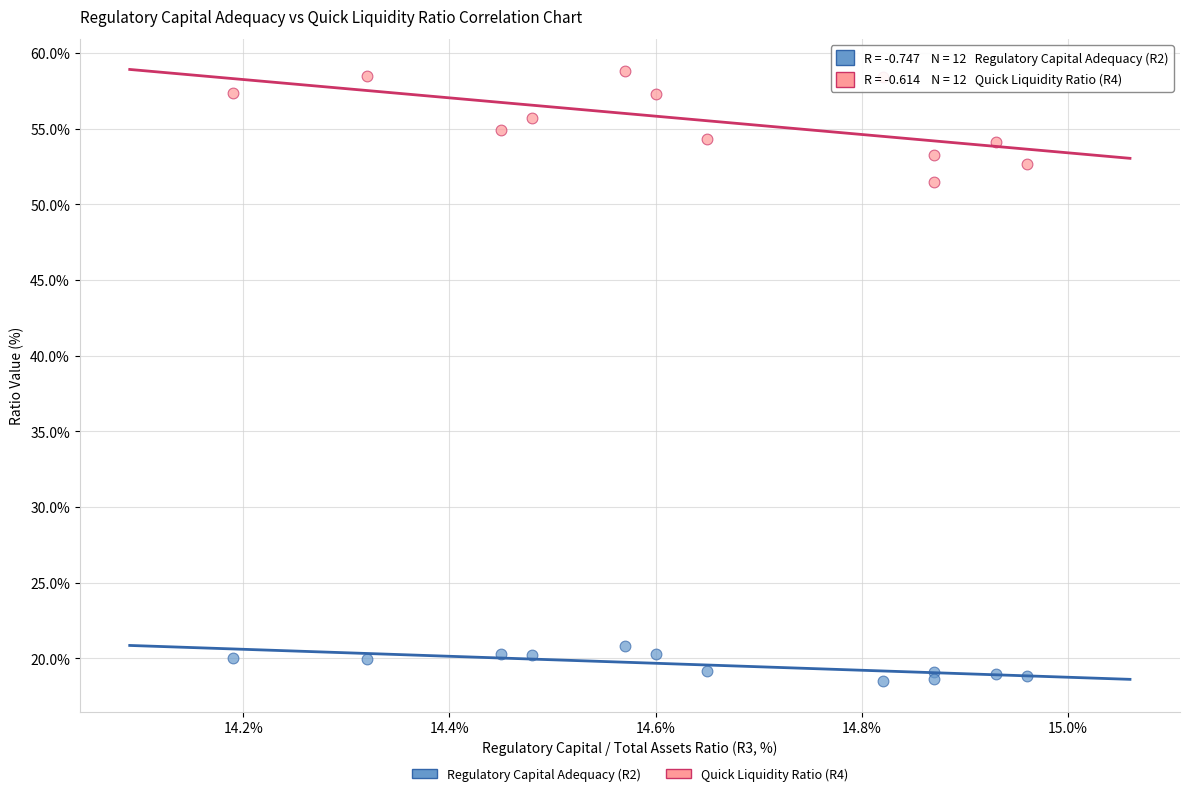

Which series has the widest spread of Y values?

Quick Liquidity Ratio (R4)